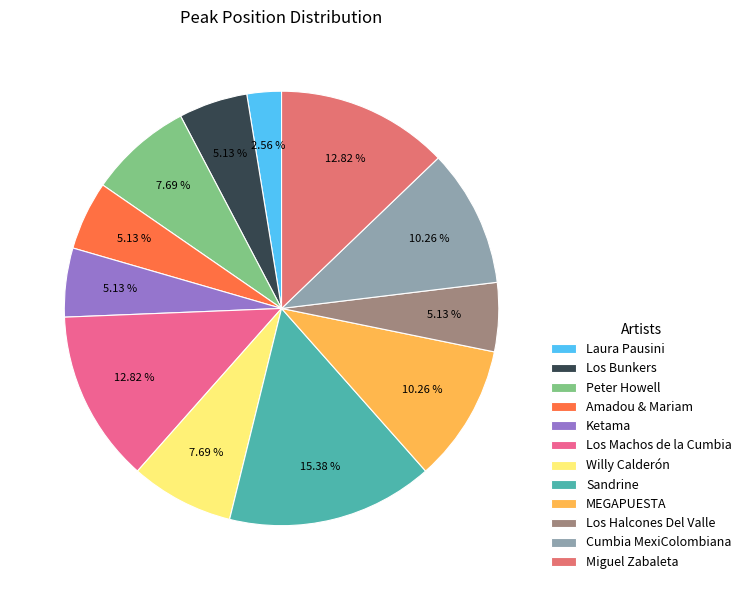

How many slices are in this pie chart?

12